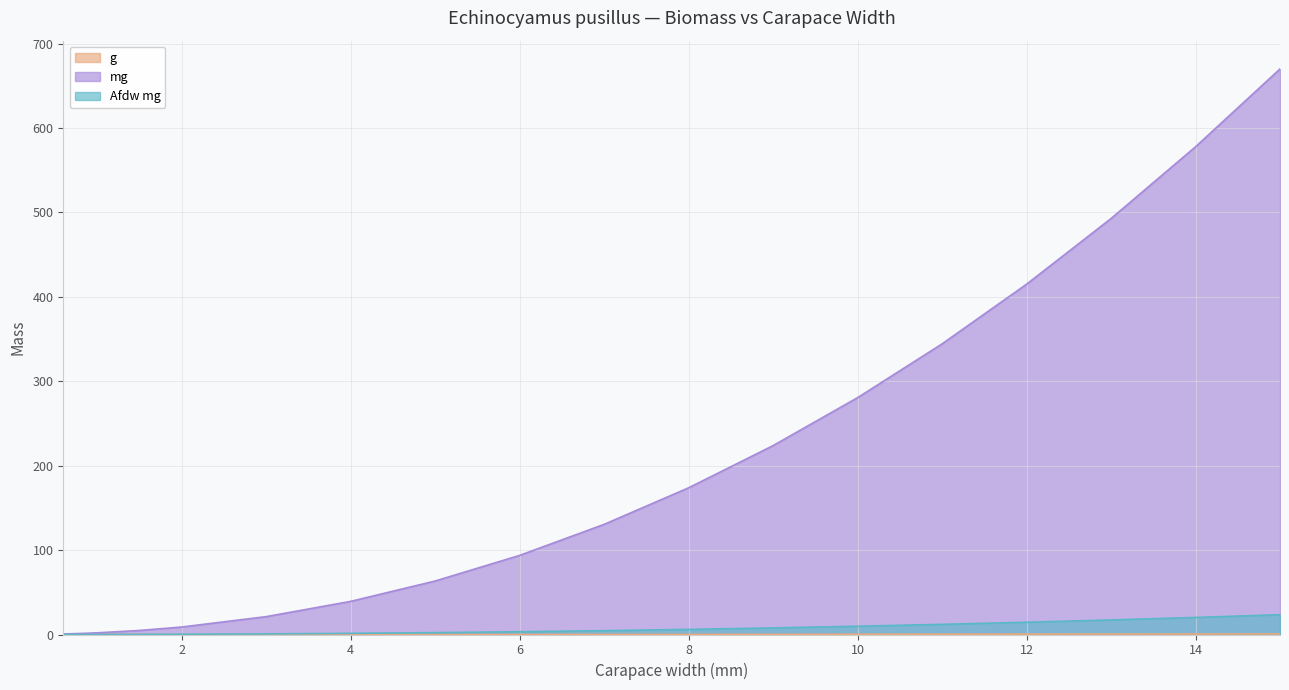

Reading right to left, transcribe all the data shown in this chart.

g: 0.7	0.6	0.5	0.4	0.3	0.3	0.2	0.2	0.1	0.1	0.1	0.0	0.0	0.0	0.0	0.0	0.0	0.0	0.0	0.0
mg: 670.0	577.7	492.8	415.0	344.2	280.5	223.7	173.8	130.4	93.7	63.3	39.2	21.2	8.9	4.8	2.0	1.6	1.2	0.9	0.7
Afdw mg: 23.4	20.2	17.2	14.5	12.0	9.8	7.8	6.1	4.6	3.3	2.2	1.4	0.7	0.3	0.2	0.1	0.1	0.0	0.0	0.0